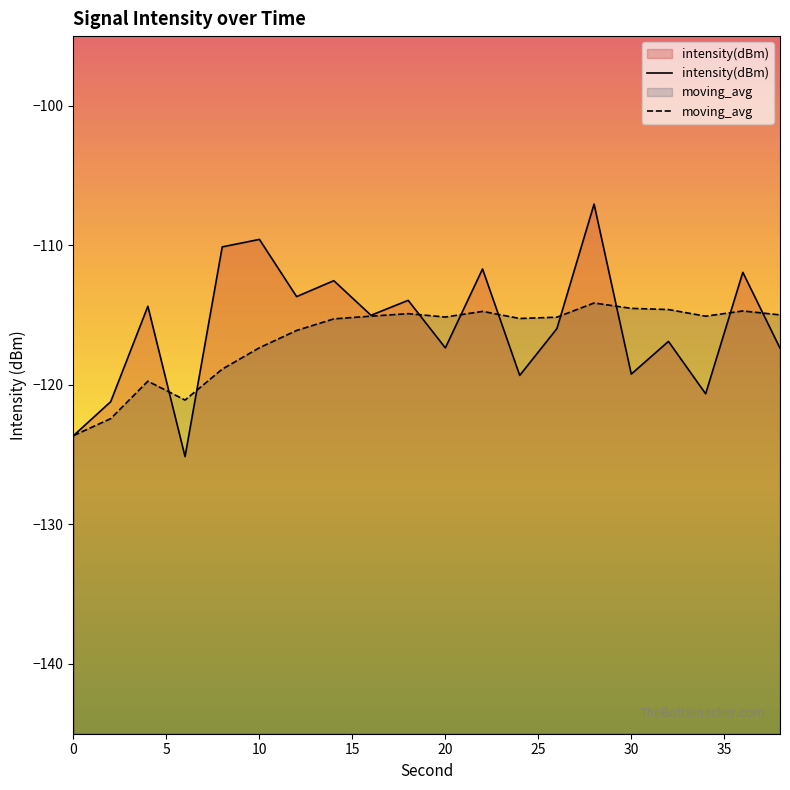

Is the value of intensity(dBm) at 10 greater than the value of moving_avg at 25?

Yes